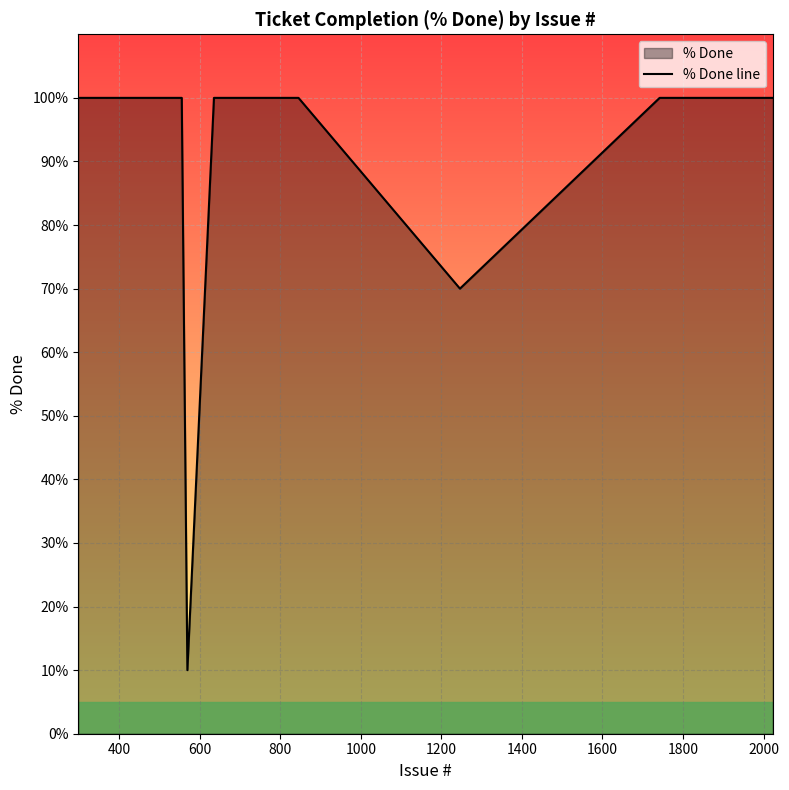

Reading left to right, list all the values displayed in this chart.

100	100	100	100	100	100	100	10	100	100	100	100	100	70	100	100	100	100	100	100